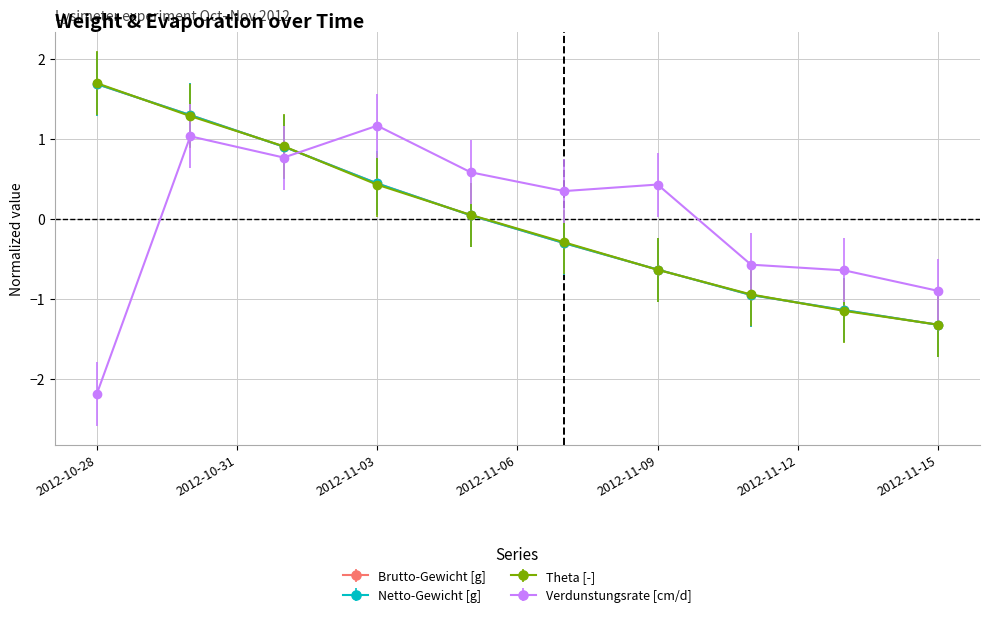

Is this an area chart (filled region under the line)?

No